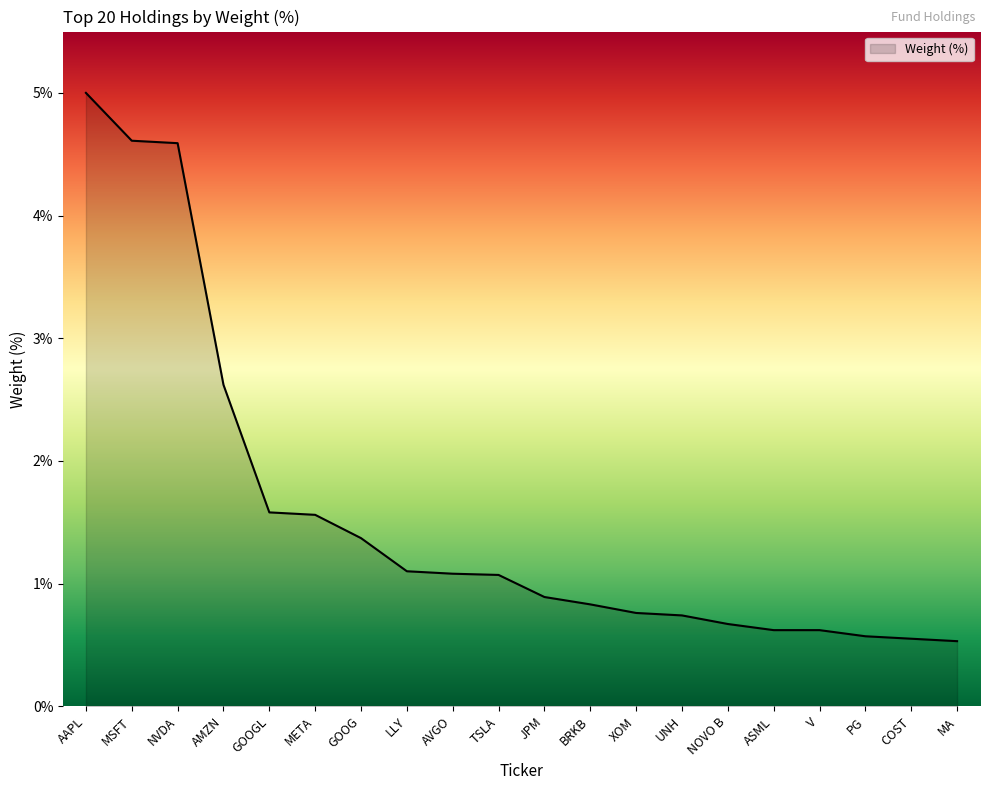

Between BRKB and COST, which is larger?

BRKB